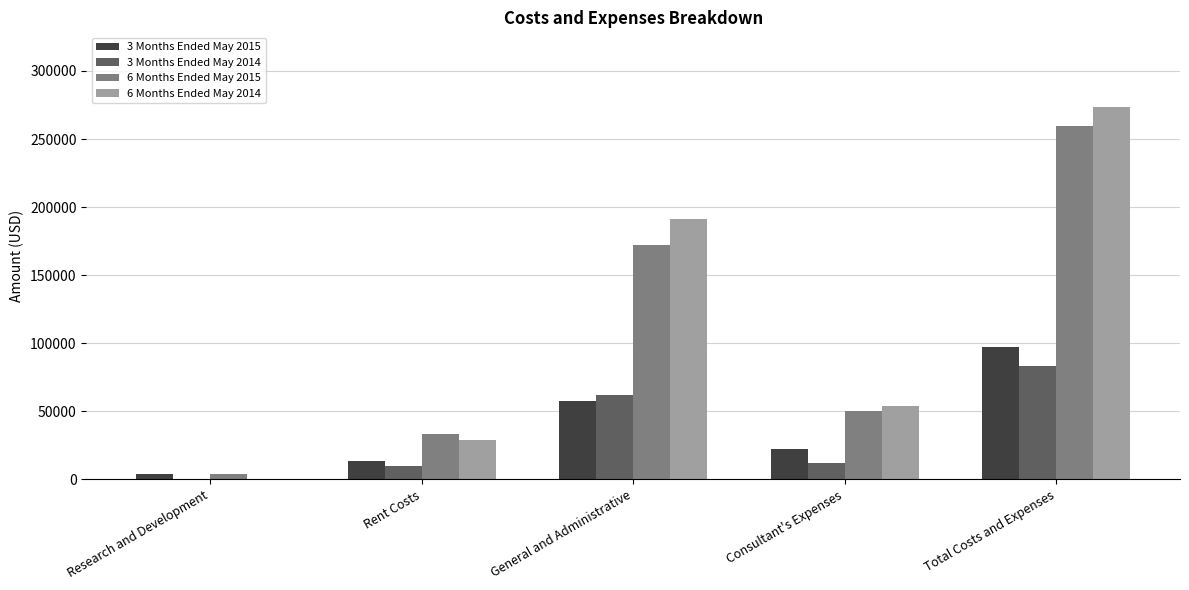

What is the maximum value shown in the chart?

273662